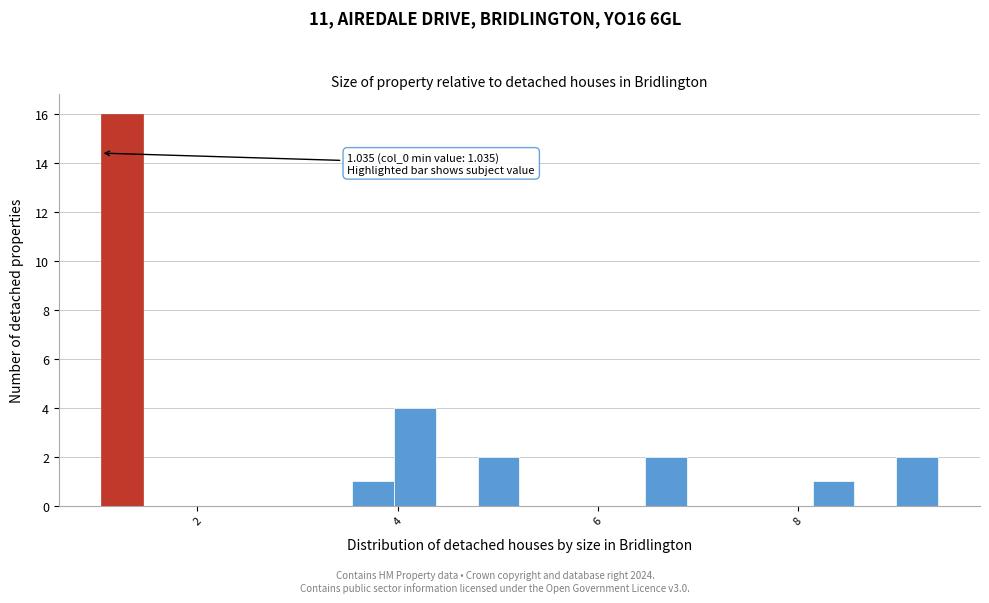

Read against the x-axis, roughly where is the centre of the tallest bar?

1.2